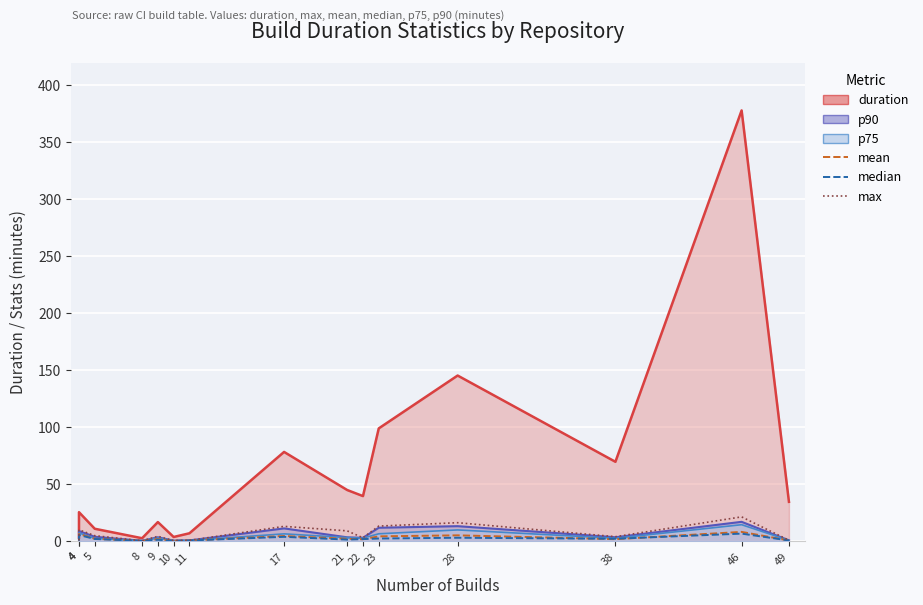

What is the minimum value shown in the chart?

0.3